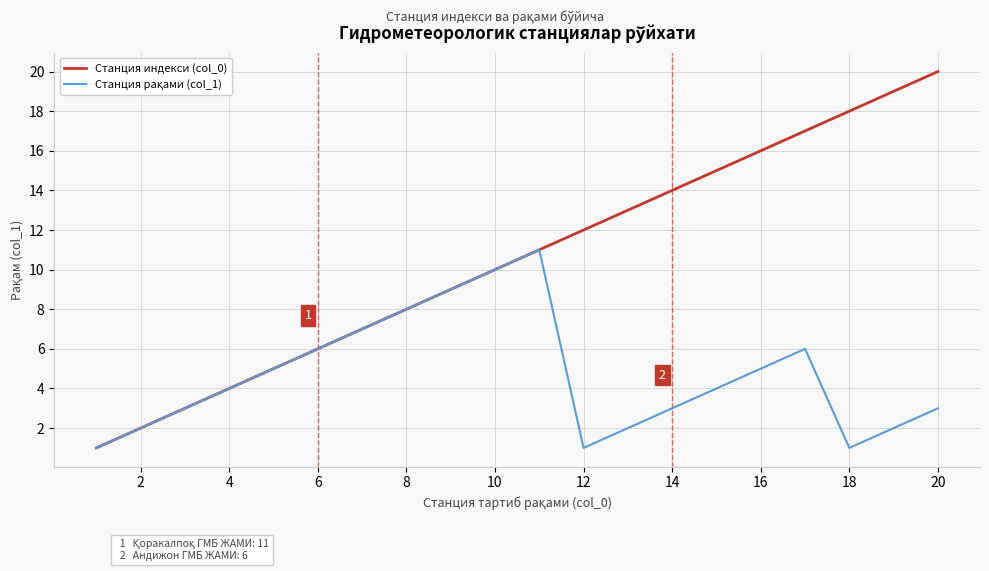

Count the number of data series in this chart.

2